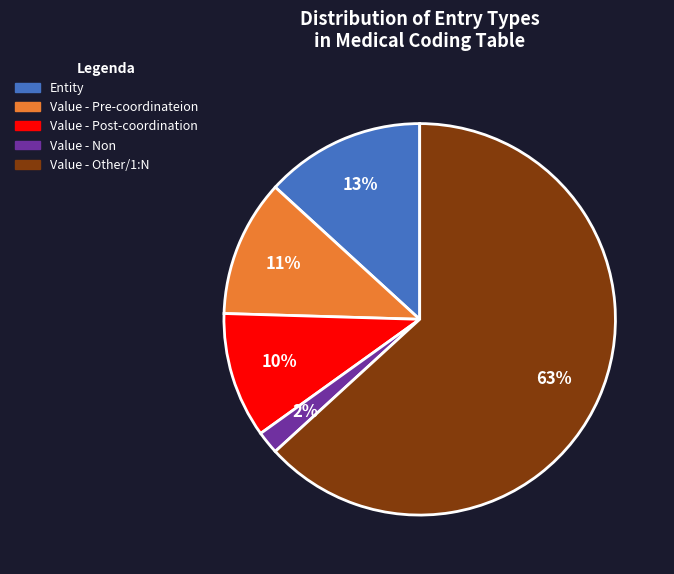

To the nearest percent, what is the average slice percentage?

20%